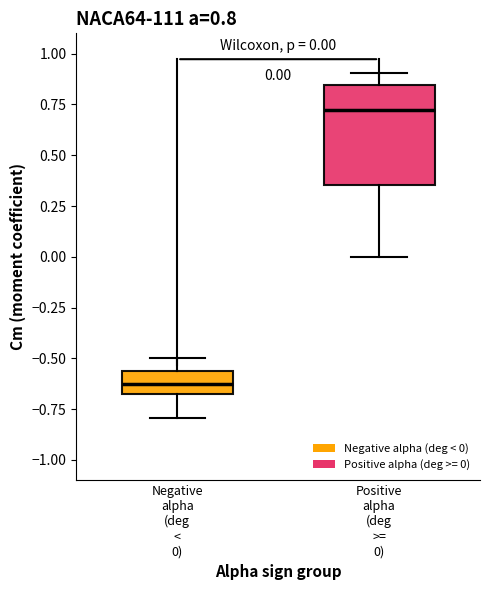

Comparing the boxes themselves (not the whiskers), which one is the tallest?

Positive alpha (deg >= 0)